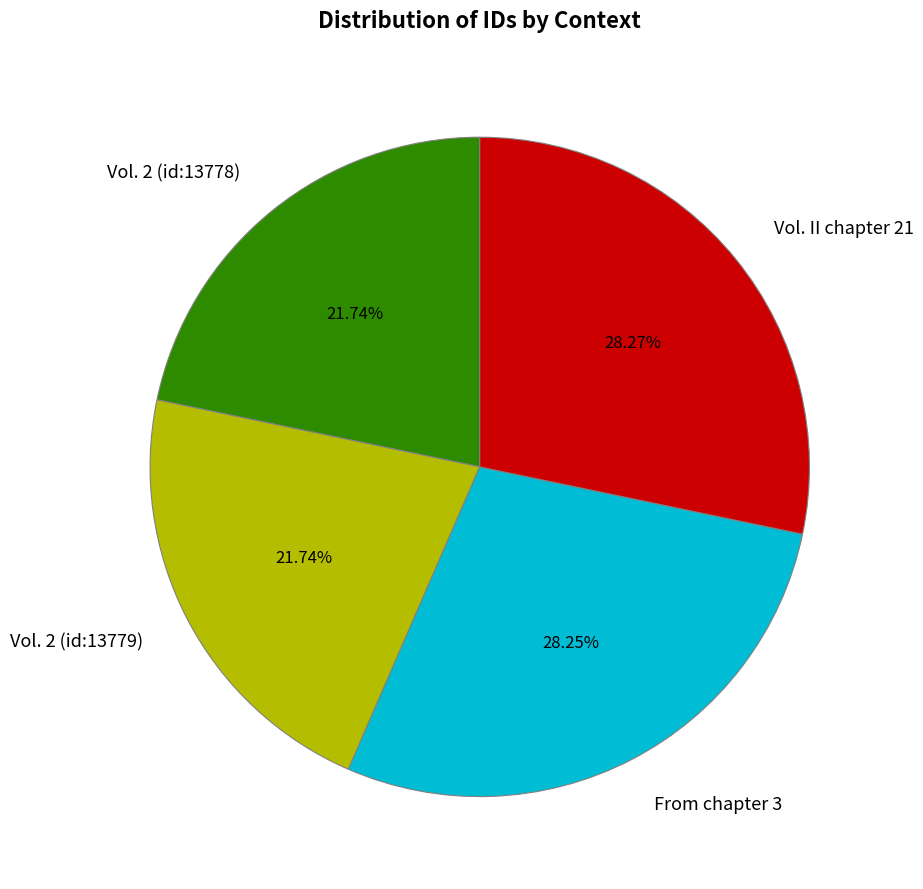

Combined, what portion of the pie is From chapter 3 and Vol. 2 (id:13778)?

50.0%